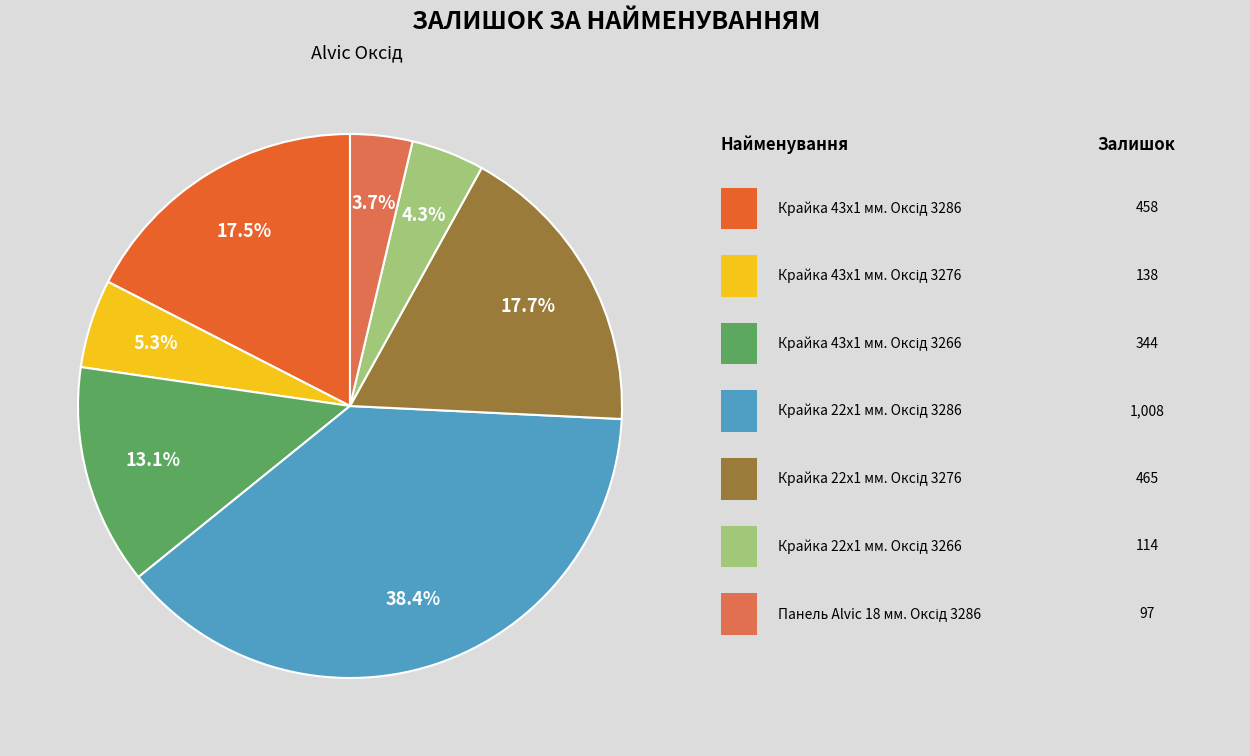

Does any single category account for the majority?

No